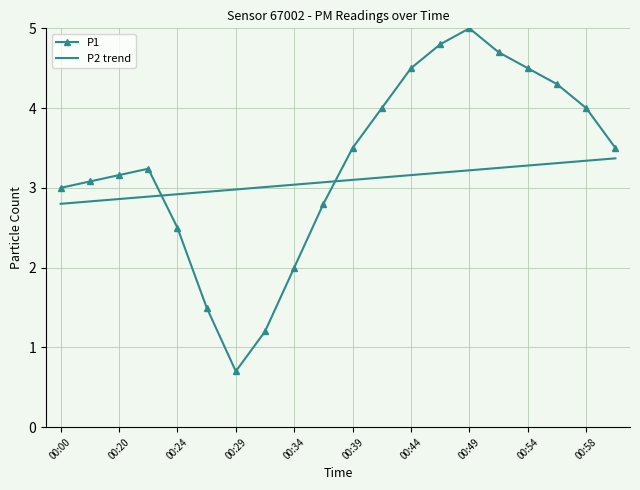

Rank the series by their maximum value, from lowest to highest.

P2 trend, P1